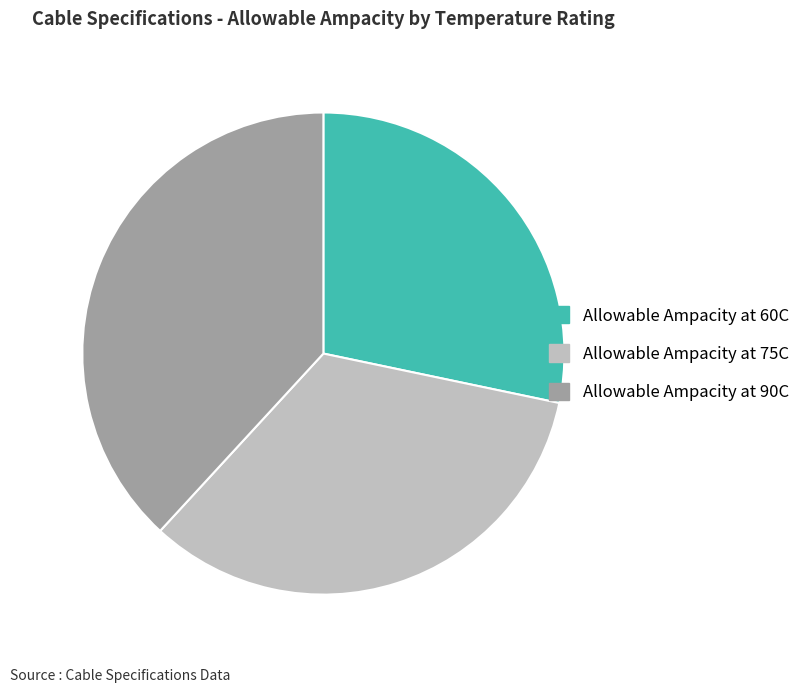

Which slice is the smallest?

Allowable Ampacity at 60C